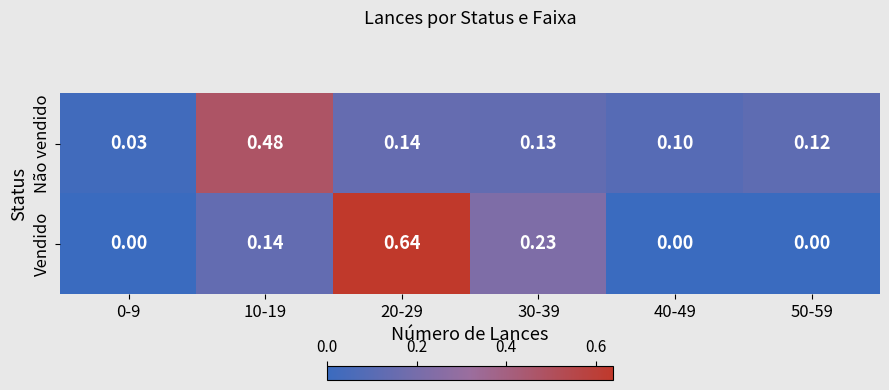

Rank the series by their average value, from lowest to highest.

Não vendido, Vendido